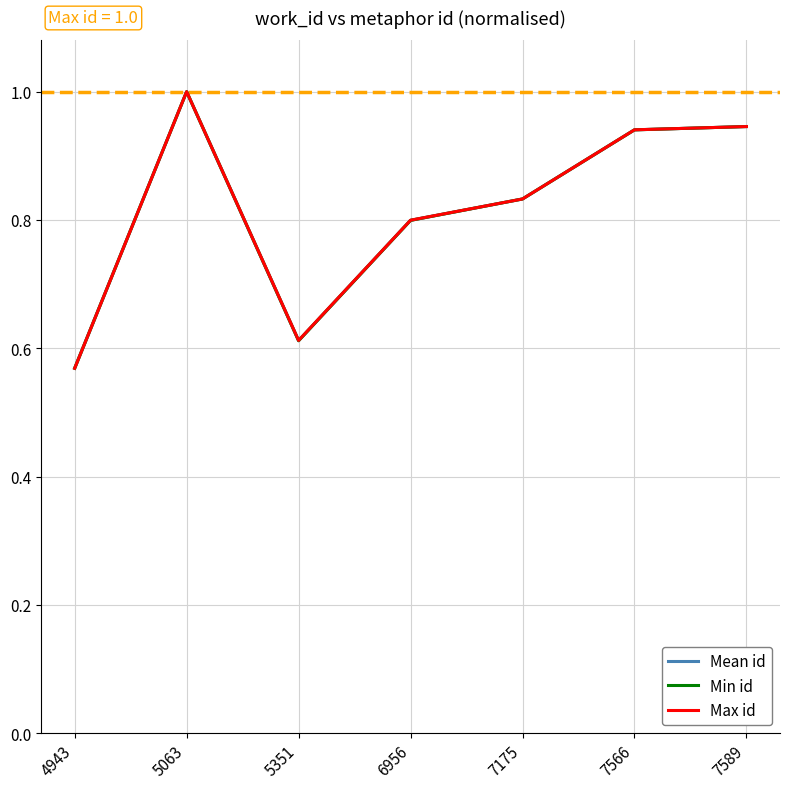

The Max id series shows 0.8 at 6956. True or false?

True